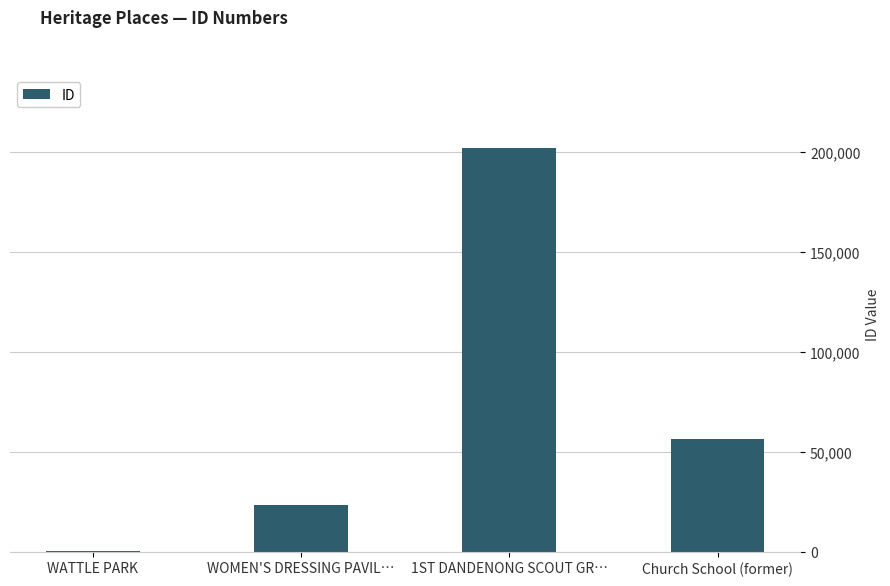

Which label corresponds to the largest value in the chart?

1ST DANDENONG SCOUT GR…